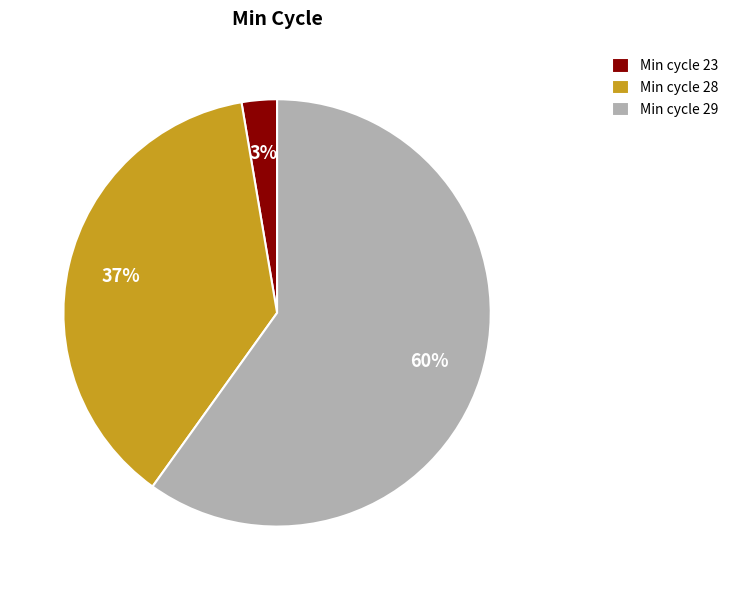

Approximately how many times larger is the value at Min cycle 28 compared to Min cycle 29?

0.6